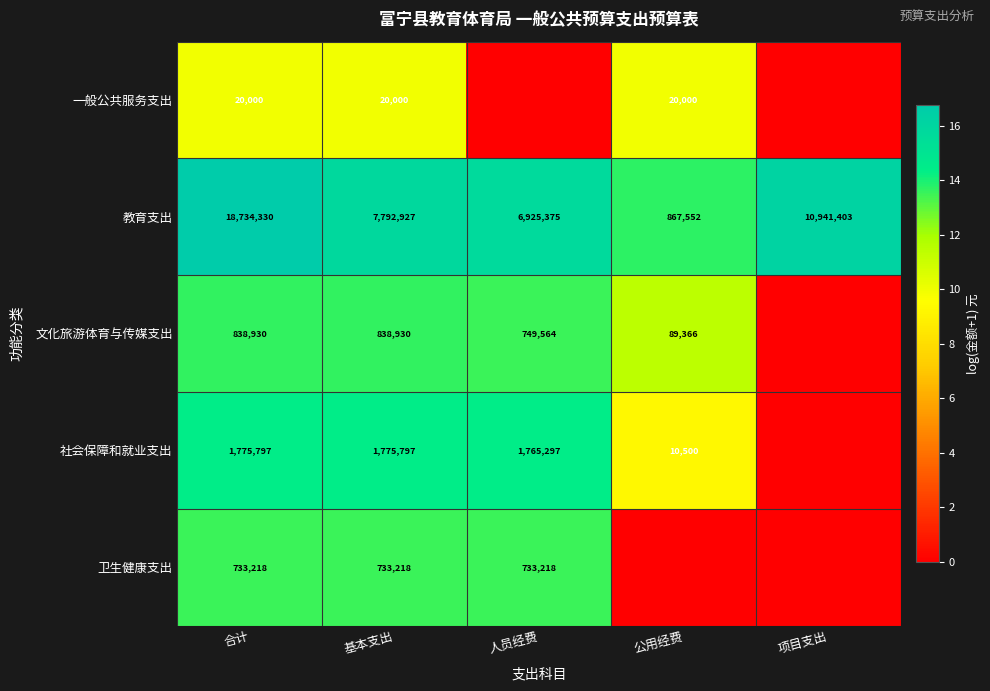

What is the difference between the maximum and minimum values in the 教育支出 series?

17866778